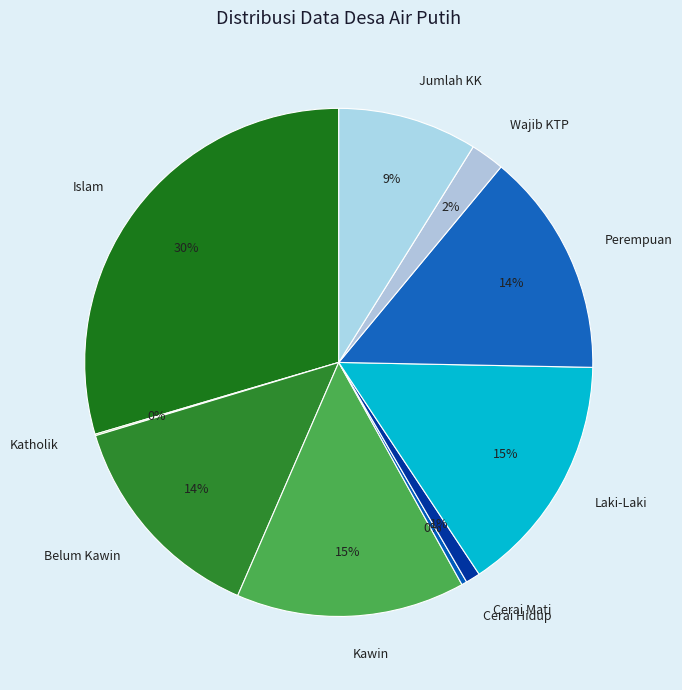

What is the ratio of the value at Jumlah KK to the value at Perempuan?

0.6